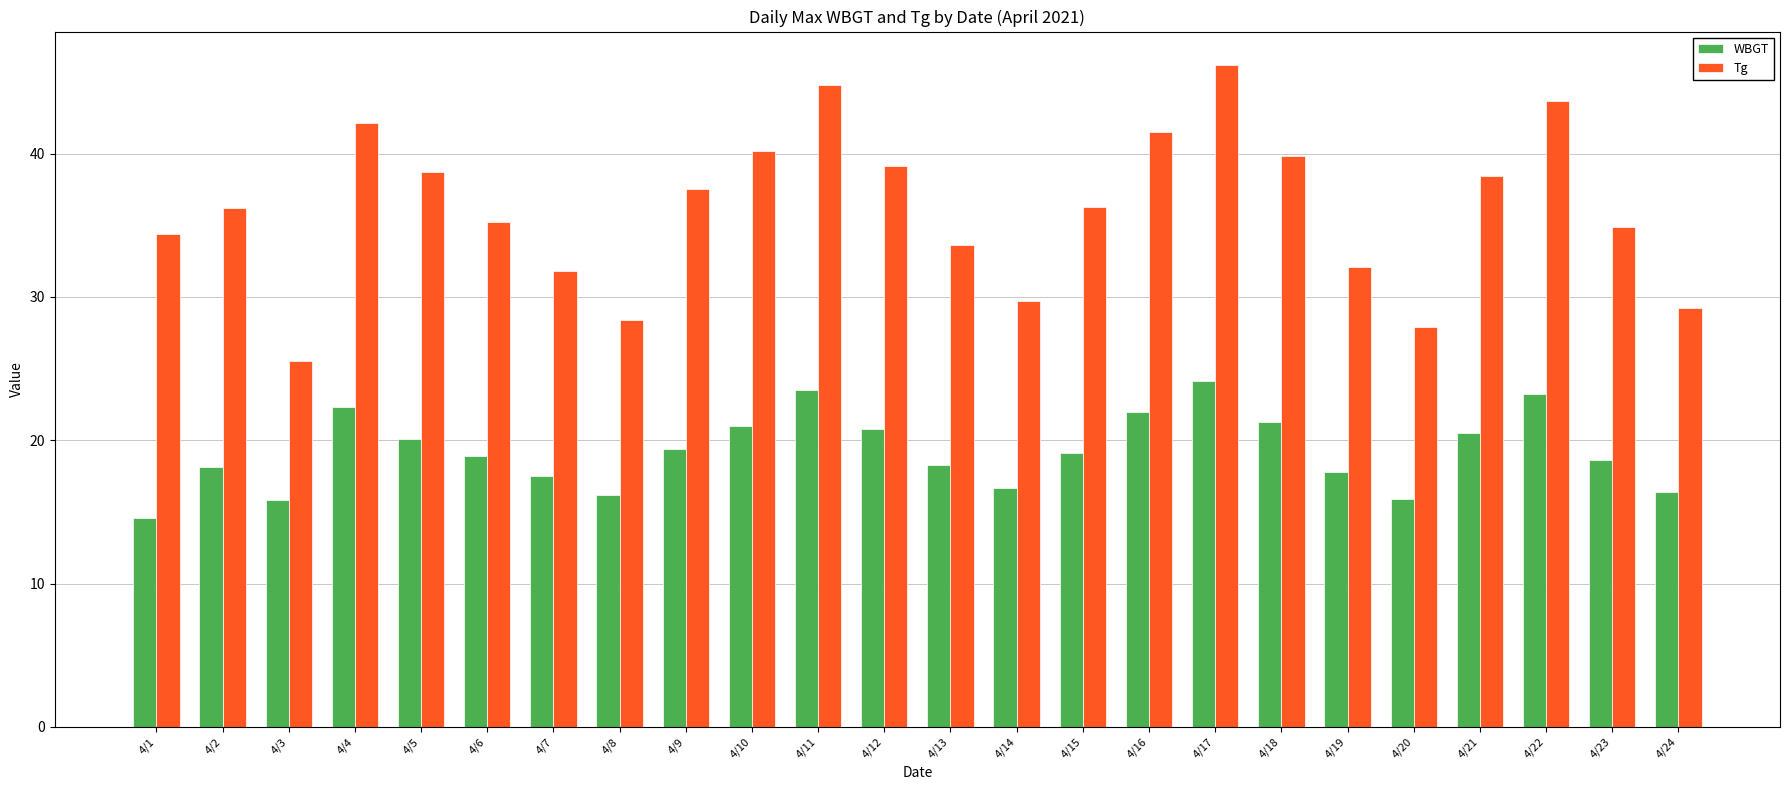

At 4/16, list the series in order from largest to smallest.

Tg, WBGT